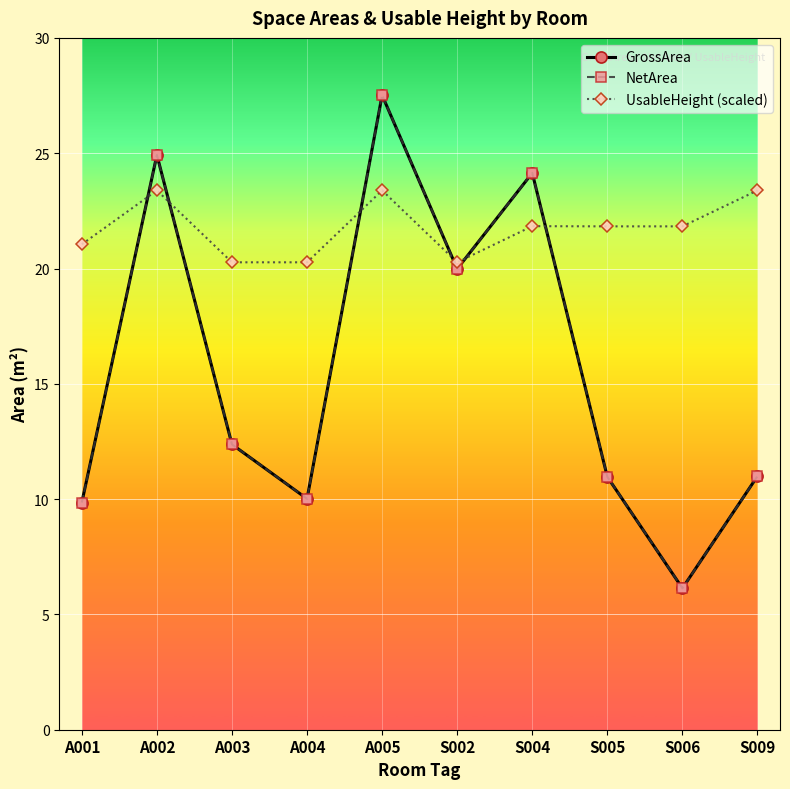

How many data points does each series have?

10